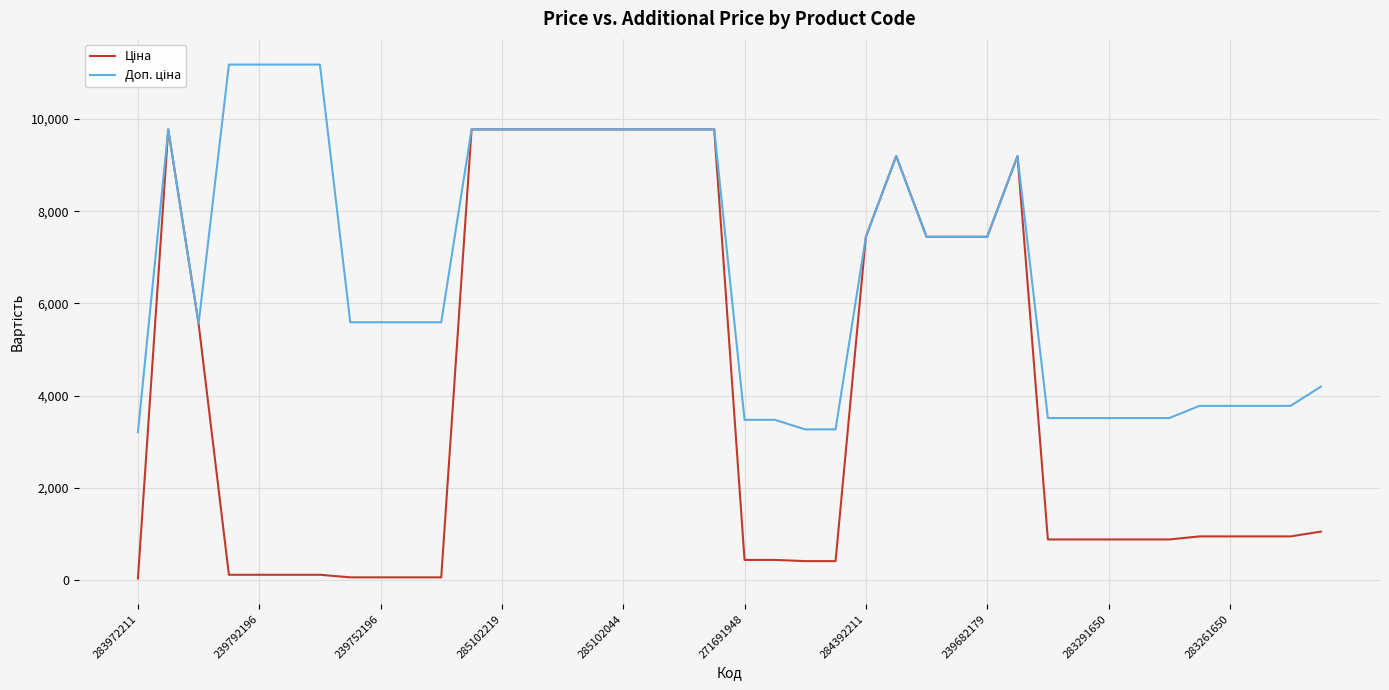

What is the greatest value displayed?

11182.0